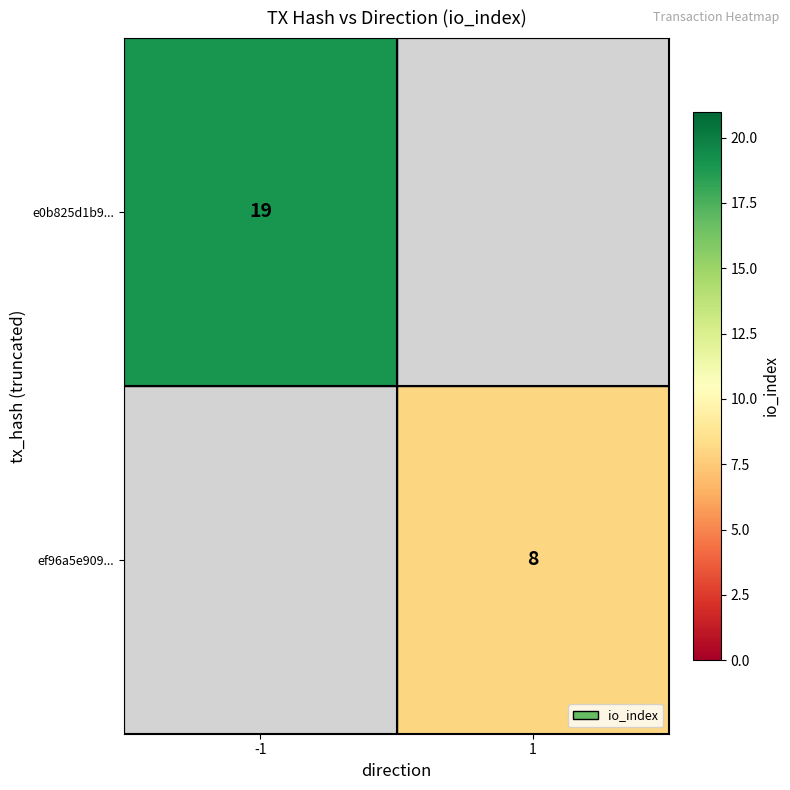

The value of ef96a5e909... at 1 is 8. True or false?

True